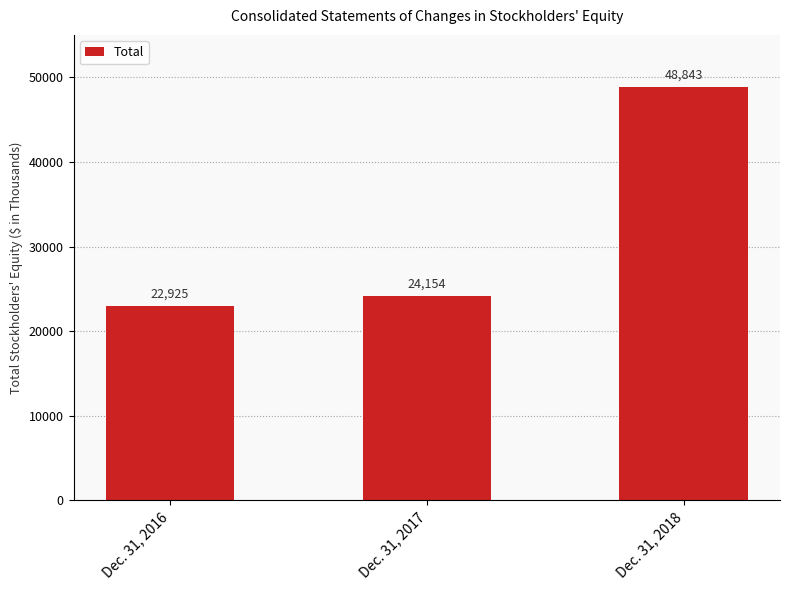

Count the number of data series in this chart.

1